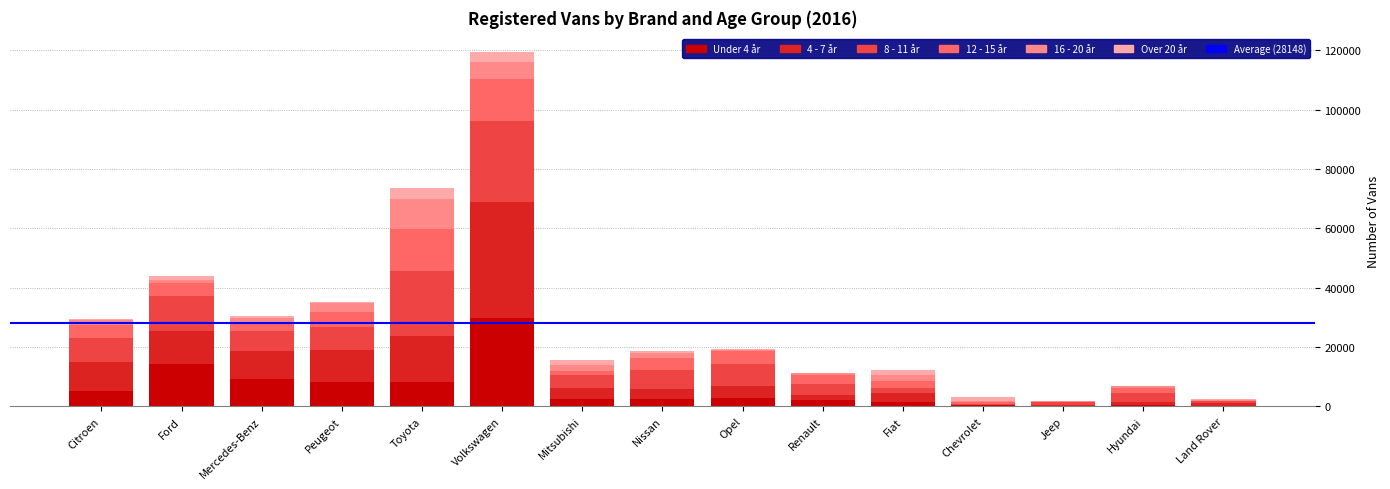

What is the total value across all series at Toyota?

73454